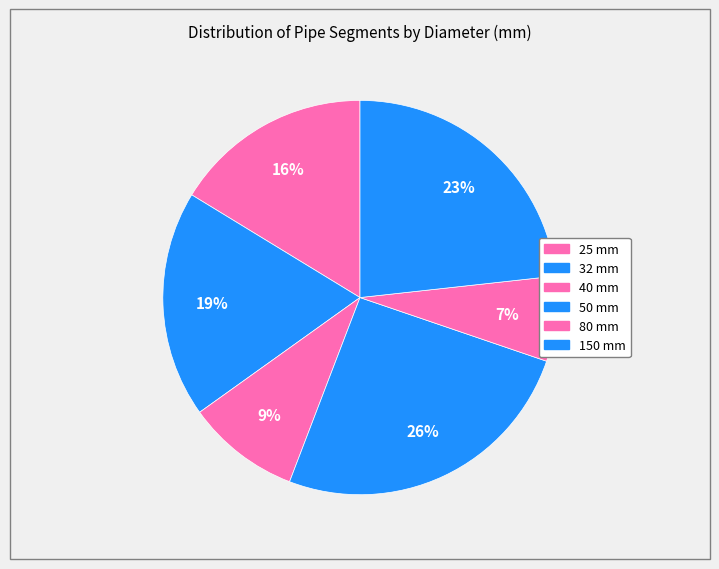

How many segments does this pie chart have?

6